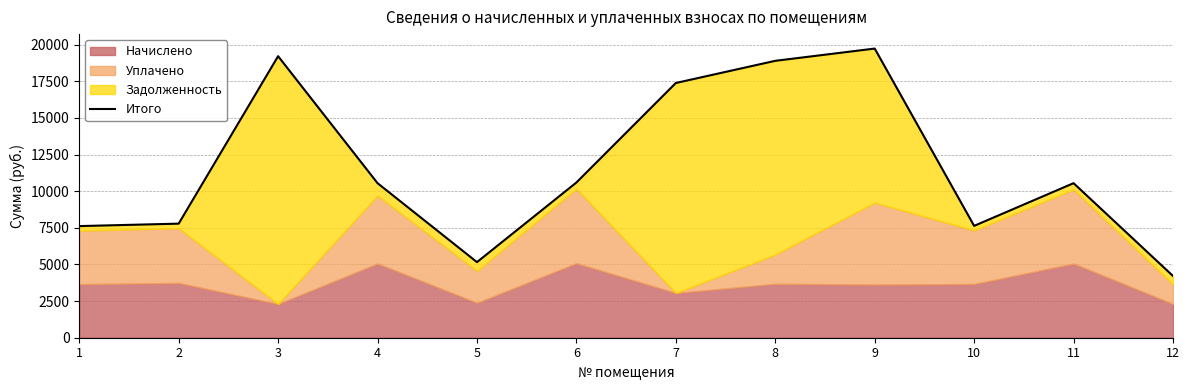

How many data points does each series have?

12